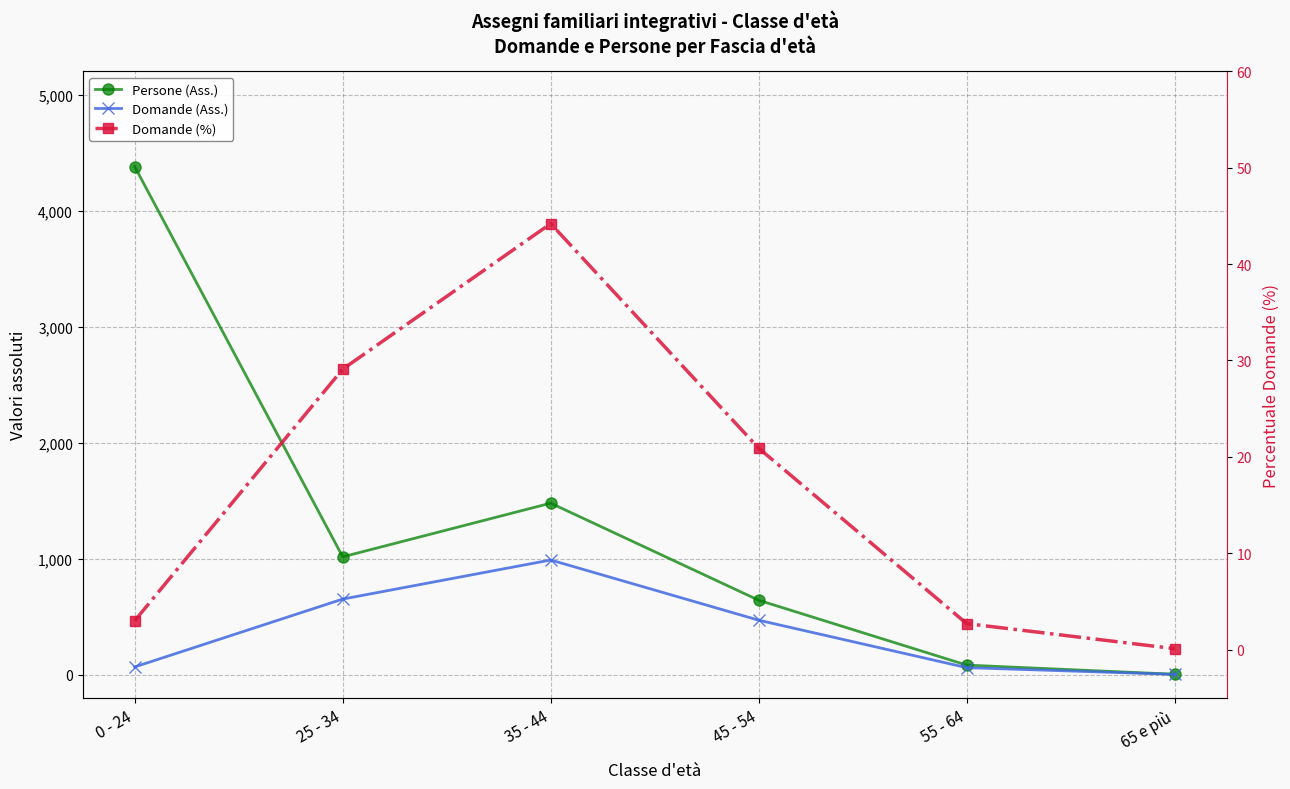

Where does the Domande (Ass.) series first go above 469?

25 - 34